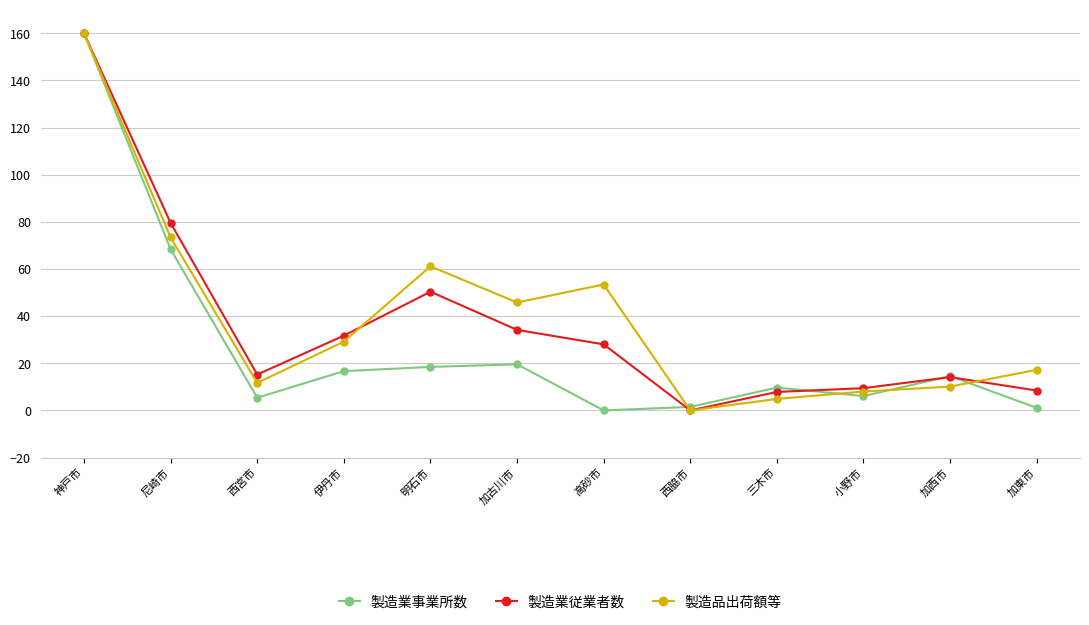

In 製造業事業所数, how many points are higher than both neighbors (excluding endpoints)?

3